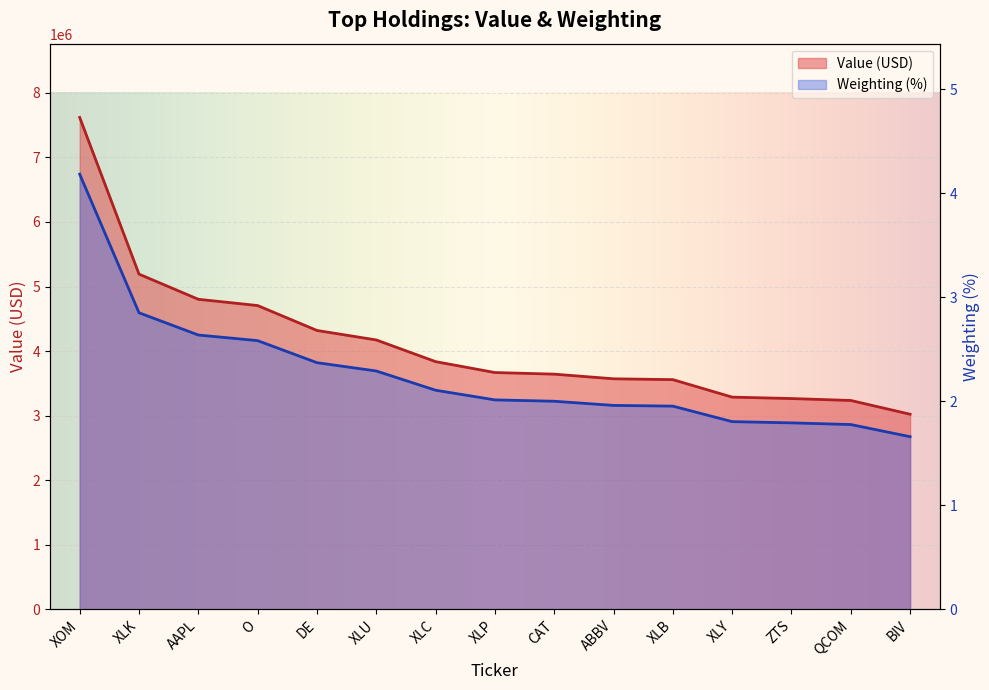

True or false: Weighting has a value of 4.0 at O.

False